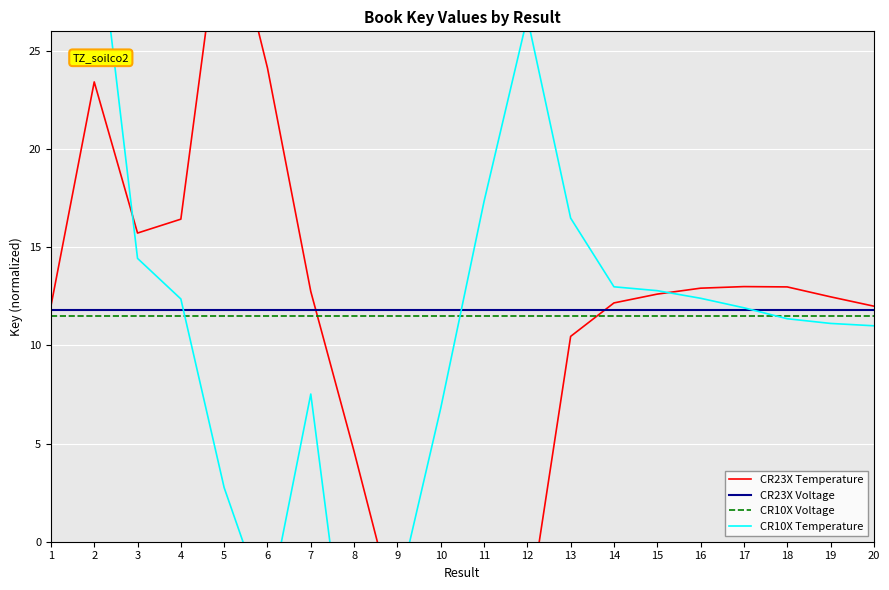

How many data points does each series have?

20